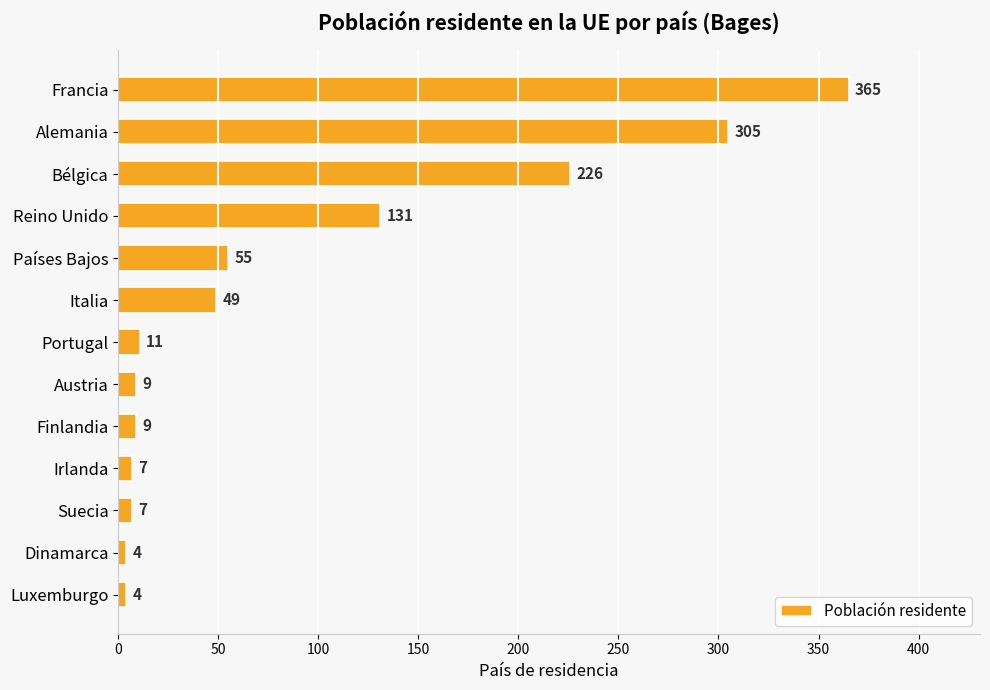

What is the smallest value displayed?

4